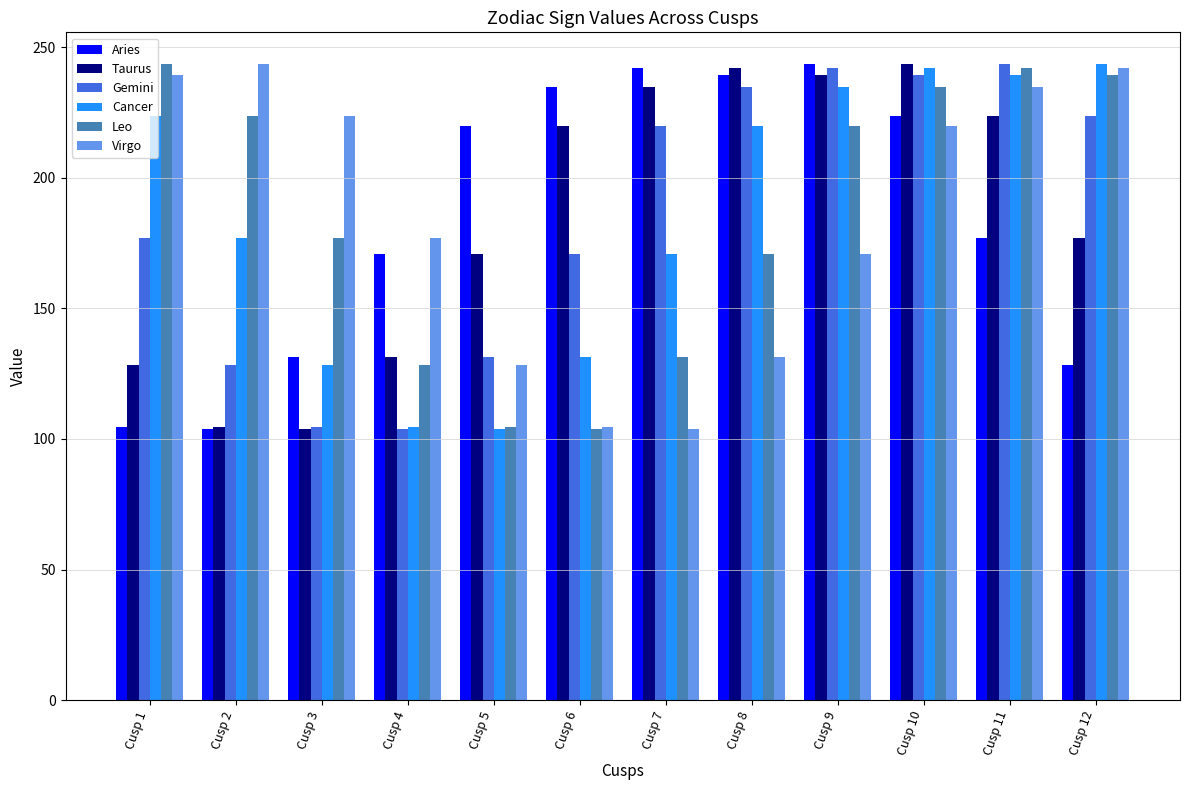

True or false: Taurus has a value of 66.9 at Cusp 3.

False